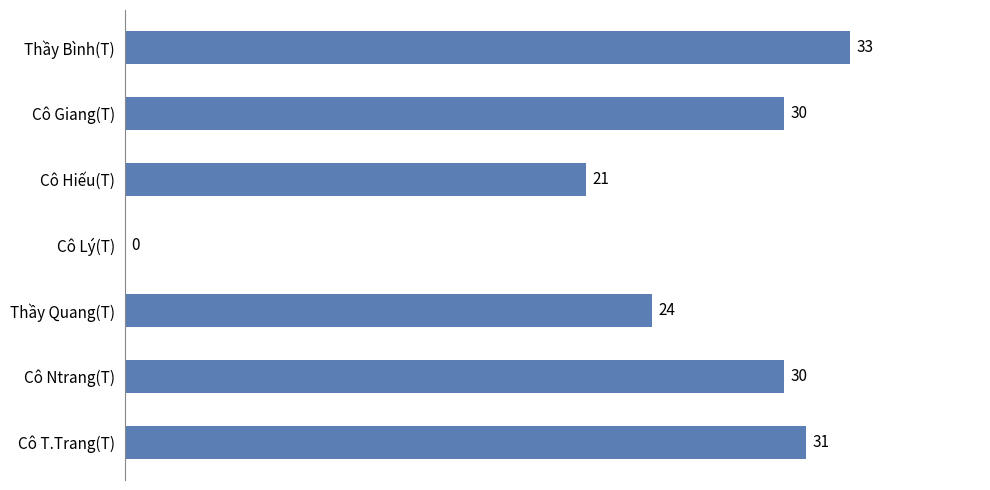

What is the sum of all values?

169